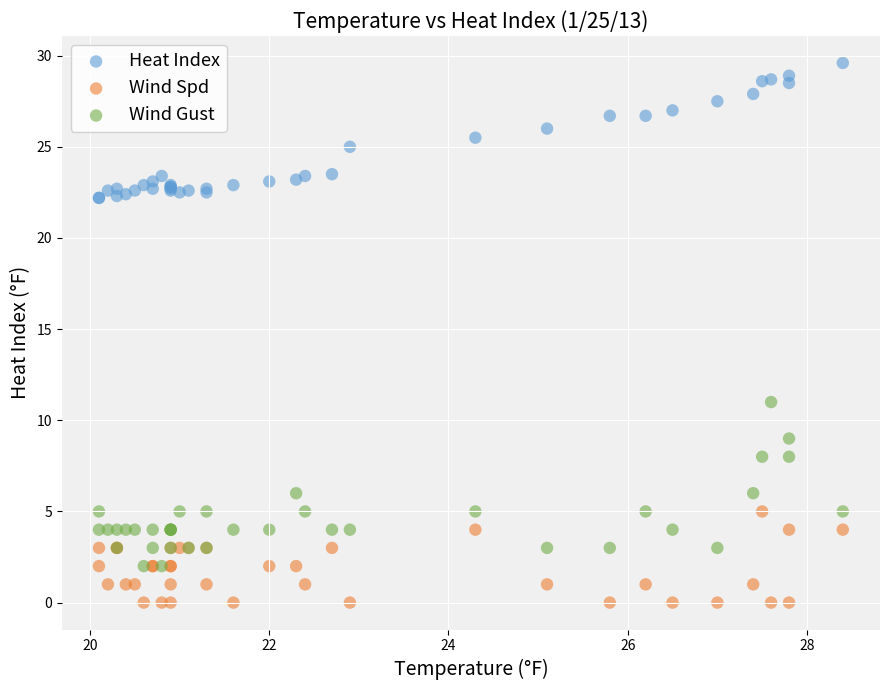

Which series contains the highest Y value?

Heat Index